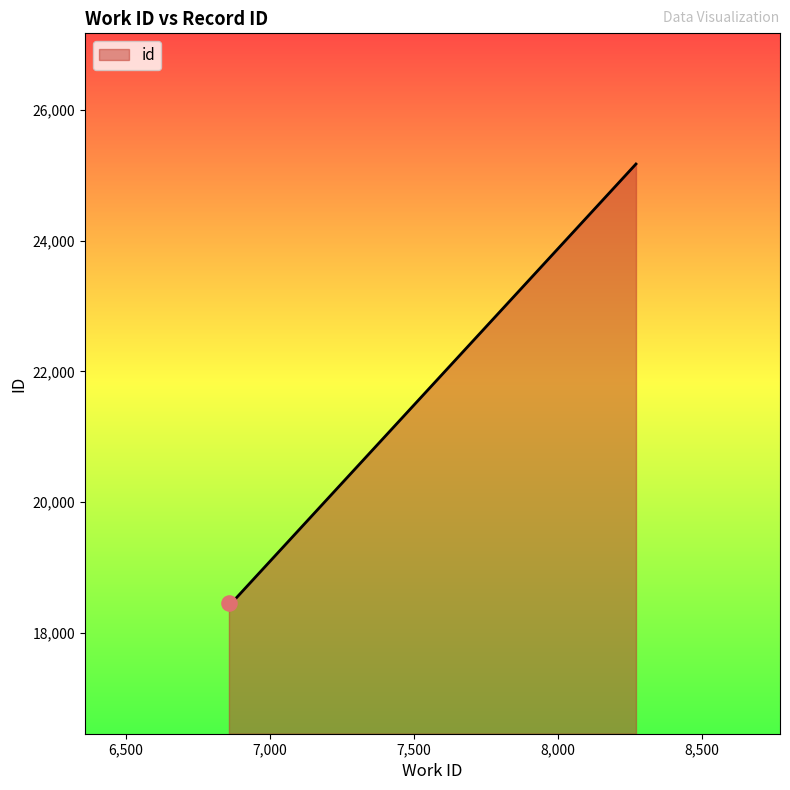

What is the difference between the maximum and minimum values?

6719